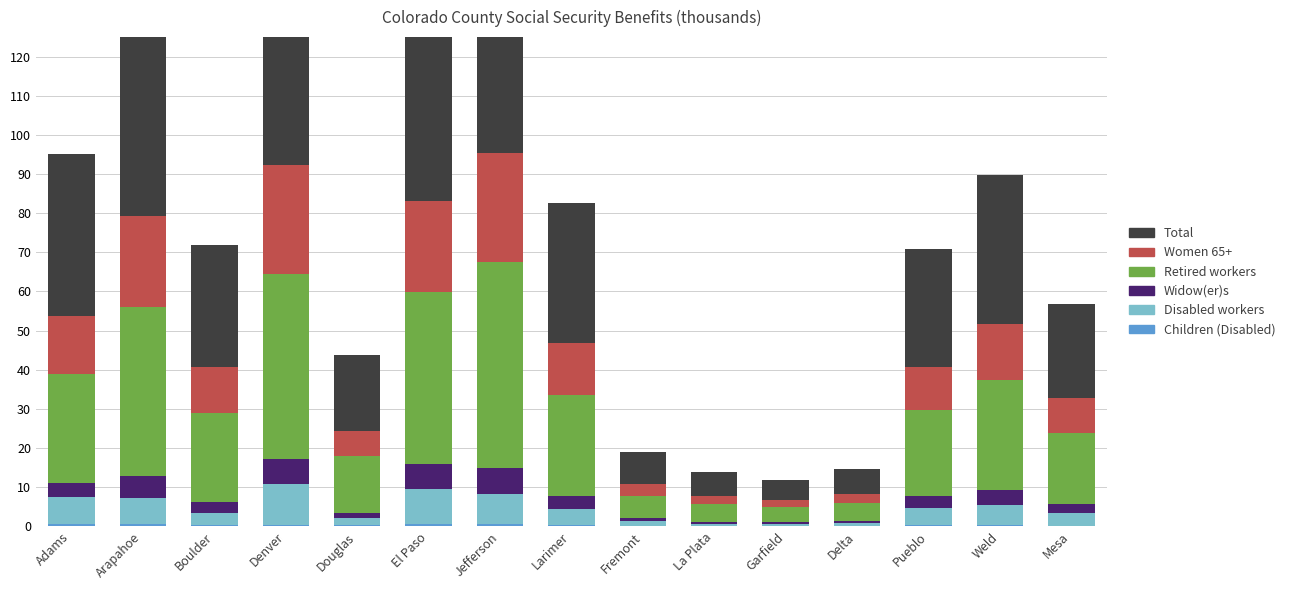

True or false: Children (Disabled) has a value of 0.2 at Denver.

False